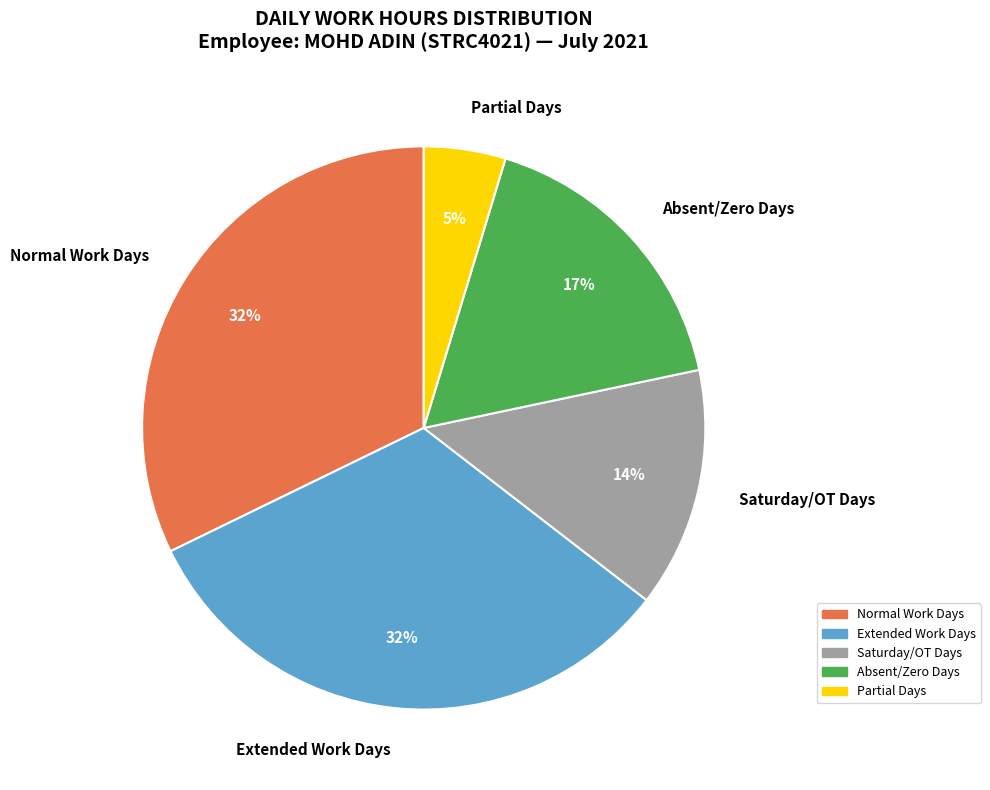

Combined, do Saturday/OT Days and Normal Work Days account for over 50%?

No